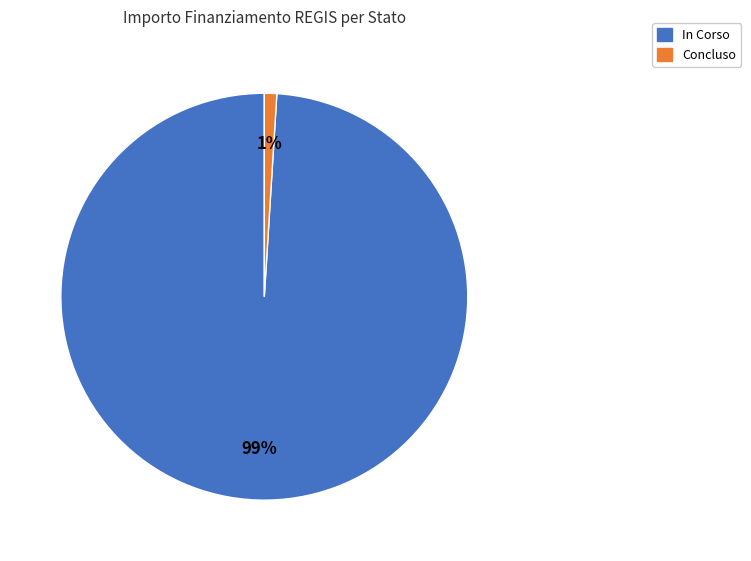

To the nearest percent, what is the difference between the largest and smallest slice percentages?

98%